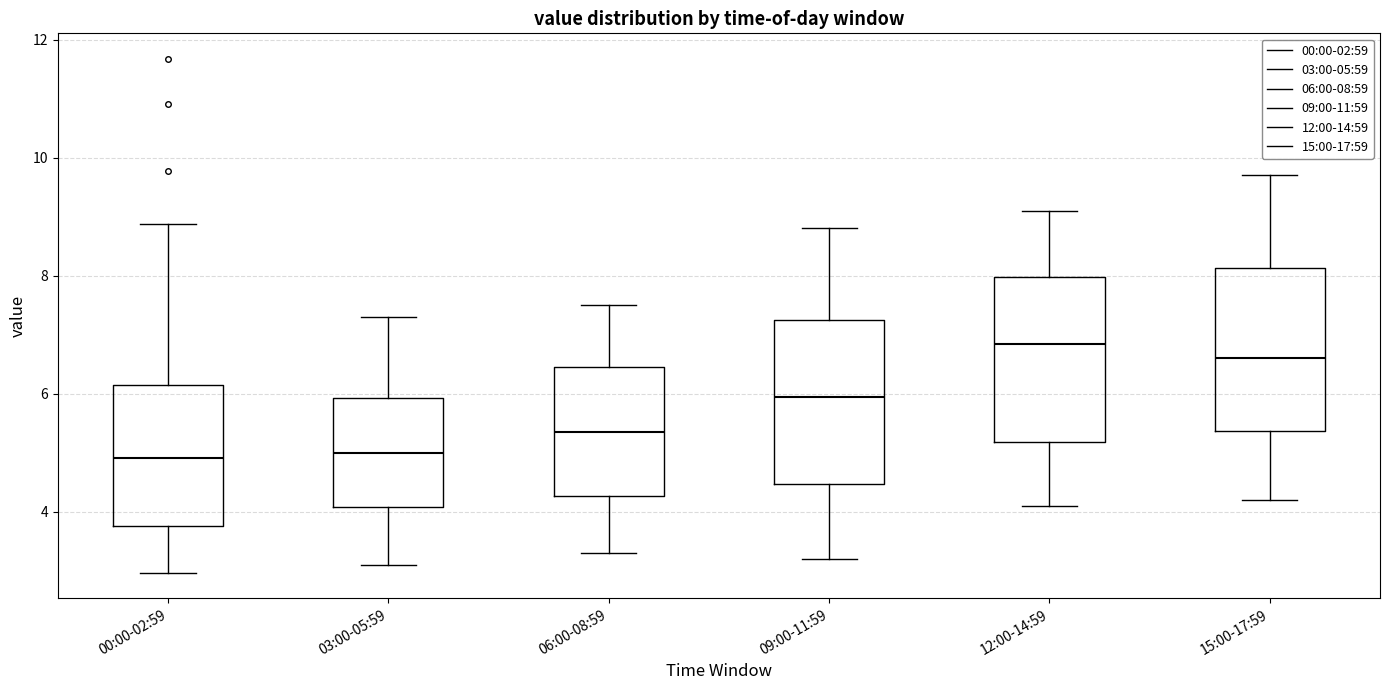

Reading left to right, transcribe this box plot: for each box, give where its median line is, the range the box spans, and where its two whiskers end, as read against the y-axis. The values are not printed on the chart, so give them approximately, as read against the axis.

00:00-02:59: median 5.0, box 3.8 to 6.2, whiskers 3.0 to 8.8
03:00-05:59: median 5.0, box 4.0 to 6.0, whiskers 3.2 to 7.4
06:00-08:59: median 5.4, box 4.2 to 6.4, whiskers 3.4 to 7.6
09:00-11:59: median 6.0, box 4.4 to 7.2, whiskers 3.2 to 8.8
12:00-14:59: median 6.8, box 5.2 to 8.0, whiskers 4.2 to 9.2
15:00-17:59: median 6.6, box 5.4 to 8.2, whiskers 4.2 to 9.8